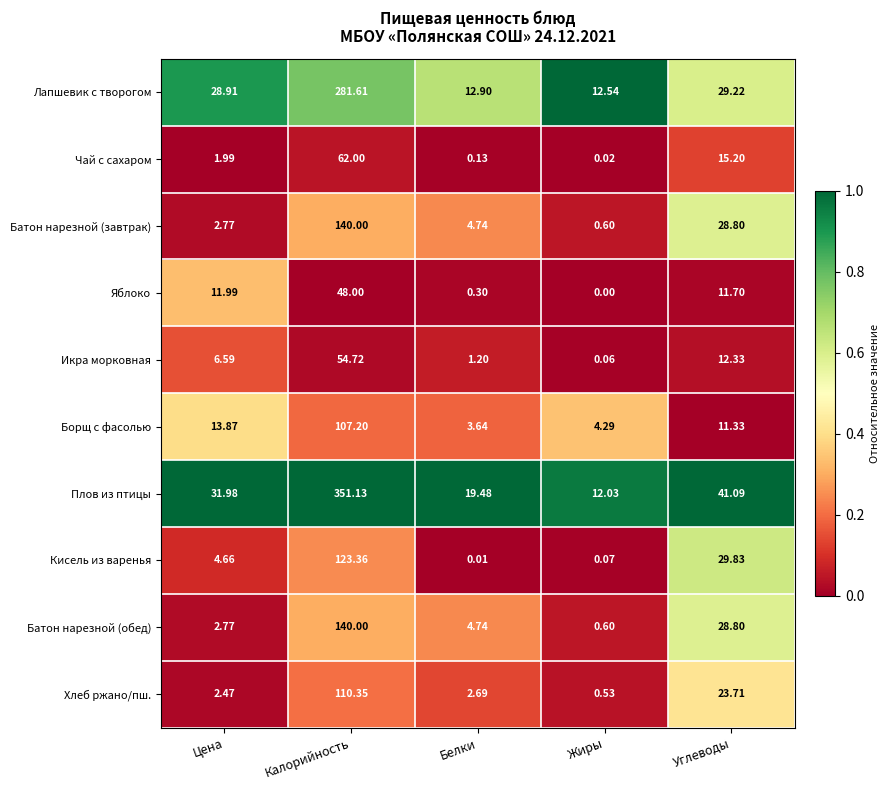

Where is Икра морковная nearest to the value 27?

Углеводы